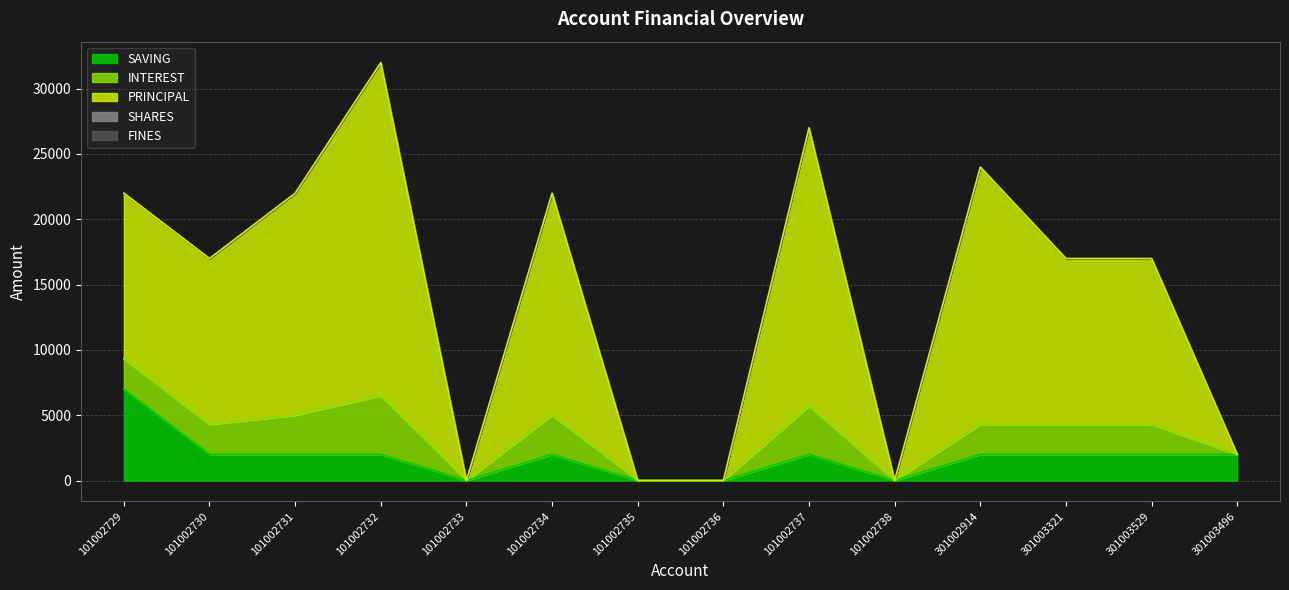

The value of SAVING at 301003529 is 3079. True or false?

False